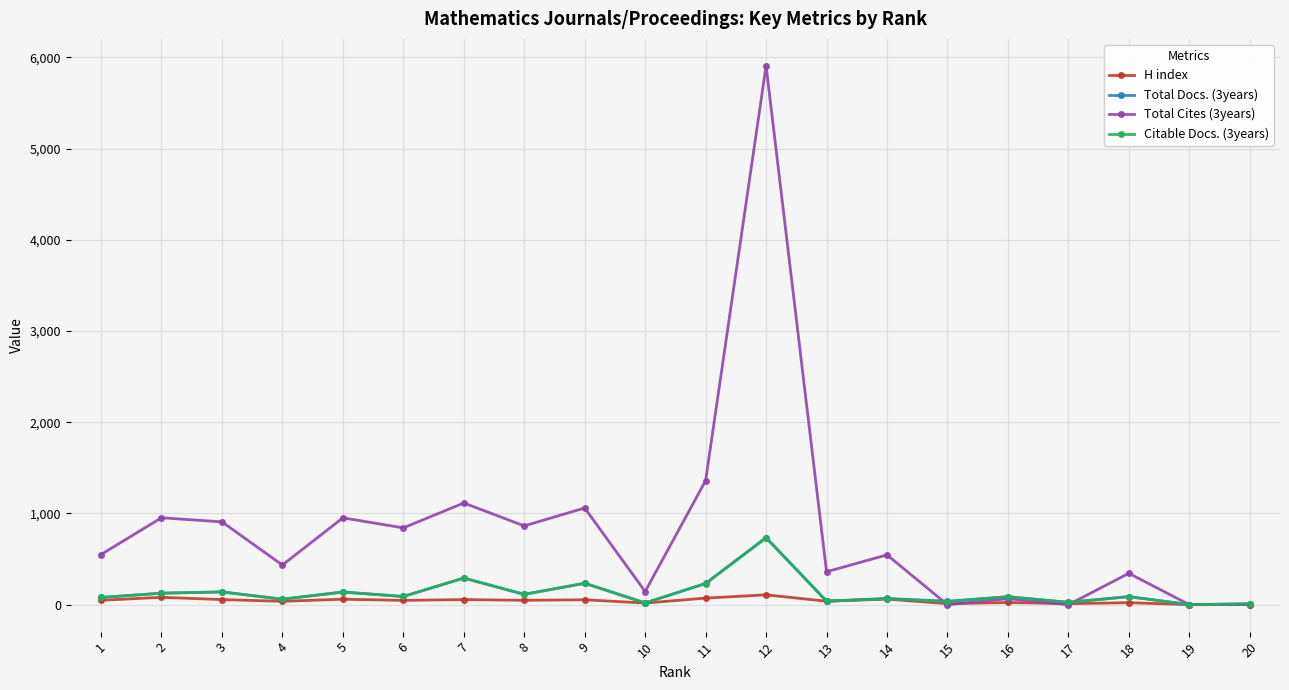

Where do Citable Docs. (3years) and Total Cites (3years) first cross each other?

14 and 15